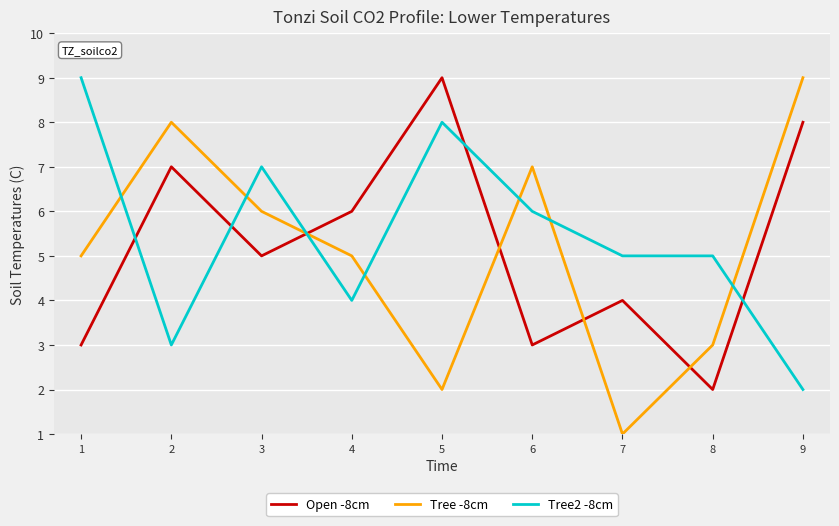

What is the sum of the Tree -8cm values at 5 and 2?

10